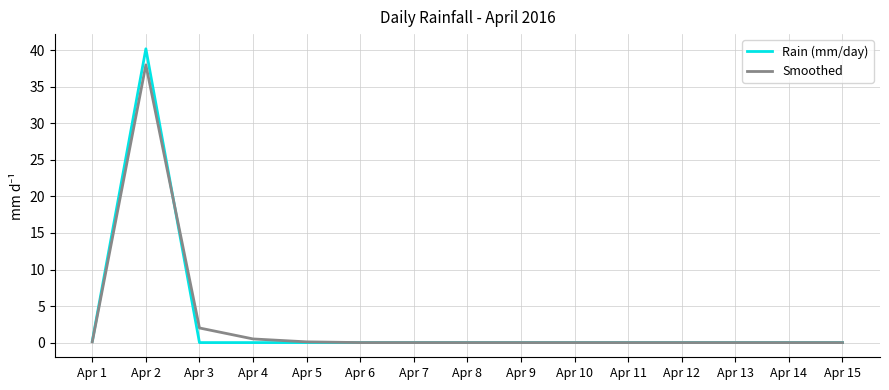

Does the chart display data point markers on the line(s)?

No